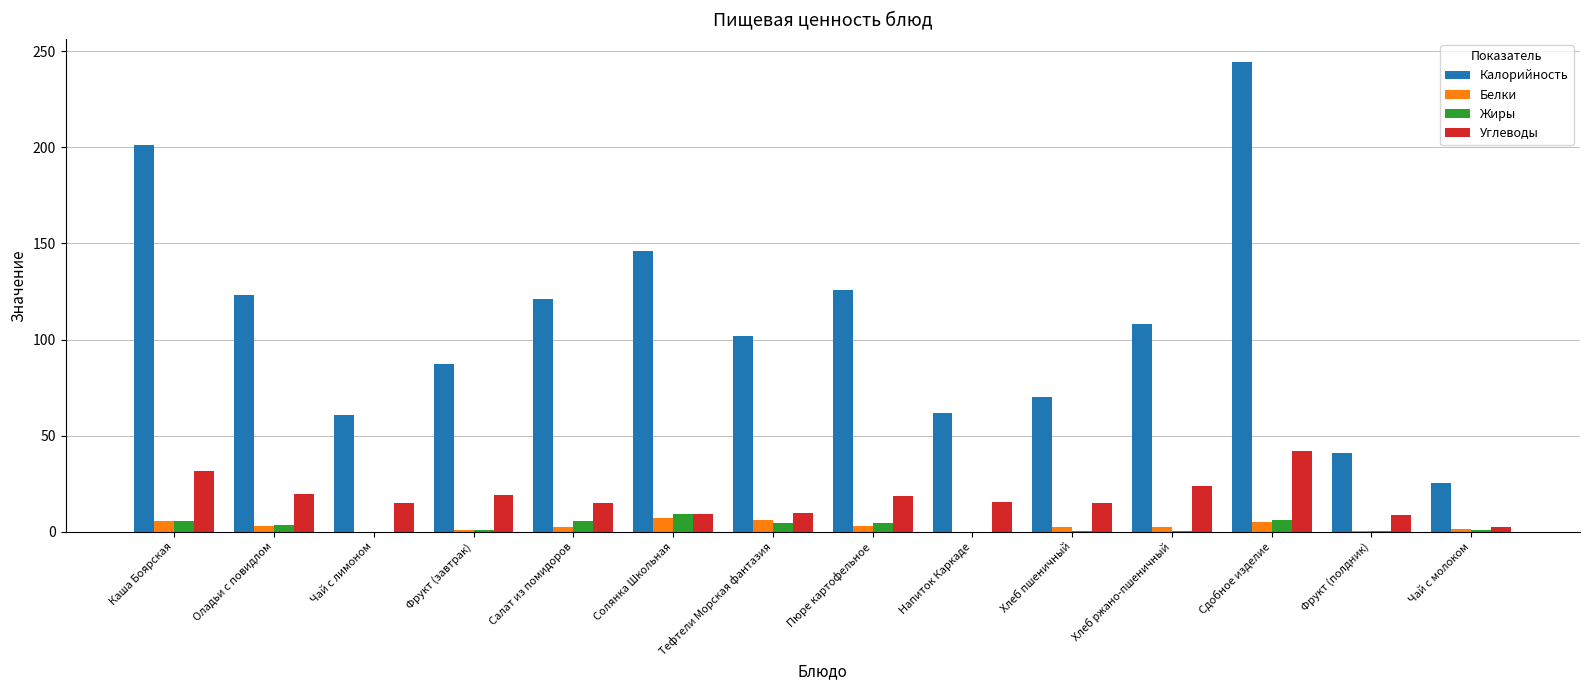

The value of Калорийность at Фрукт (полдник) is 26.7. True or false?

False